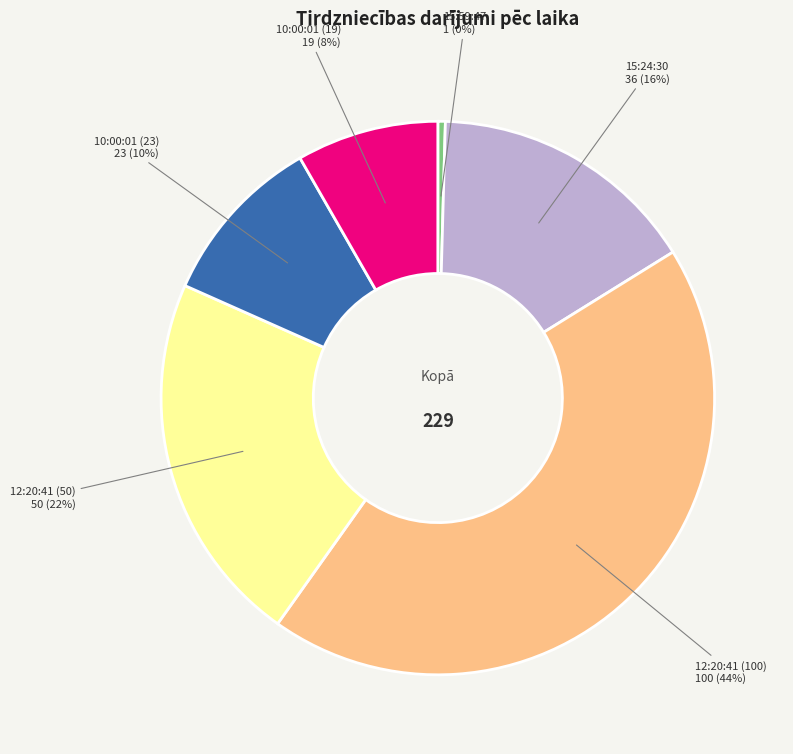

To the nearest percent, what is the combined percentage of 15:24:30 and 15:59:47?

16%